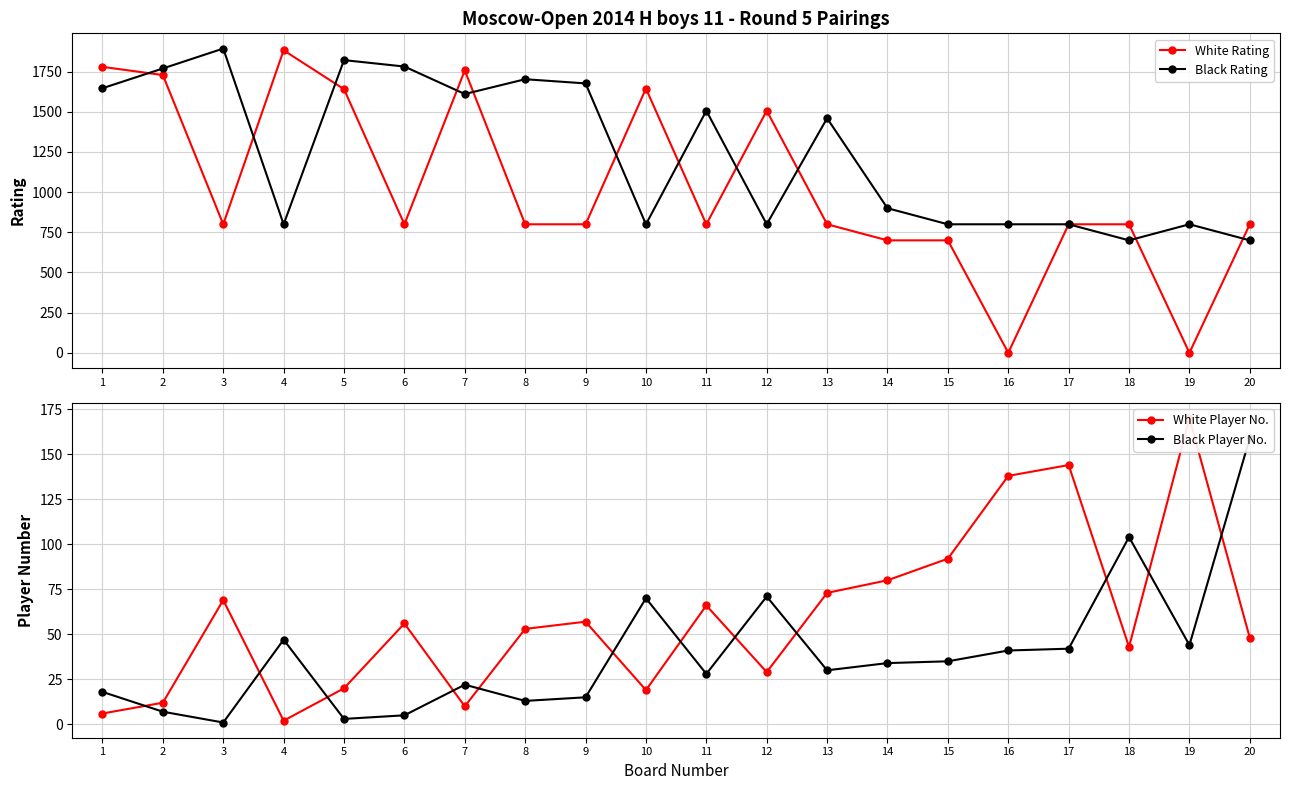

The Black Player No. series shows 22 at 7. True or false?

True